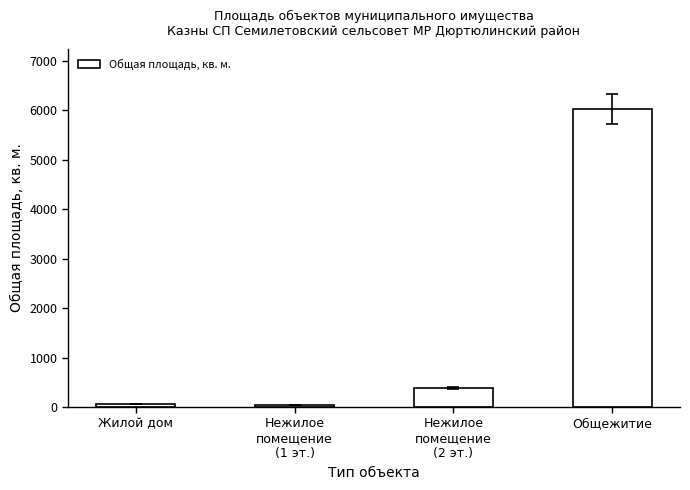

What is the ratio of the value at Нежилое
помещение
(2 эт.) to the value at Нежилое
помещение
(1 эт.)?

8.6